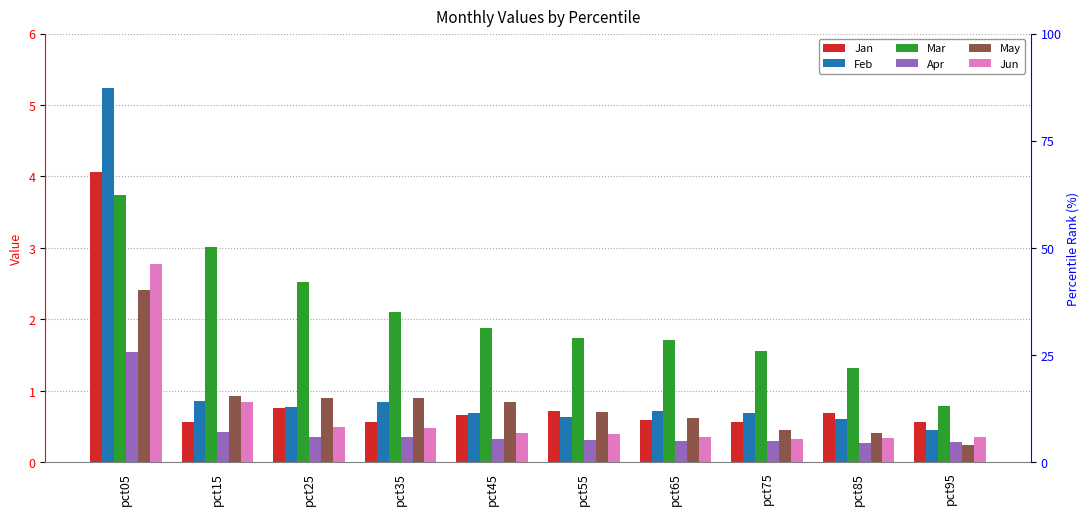

Is it true that May equals 2.4 at pct05?

True